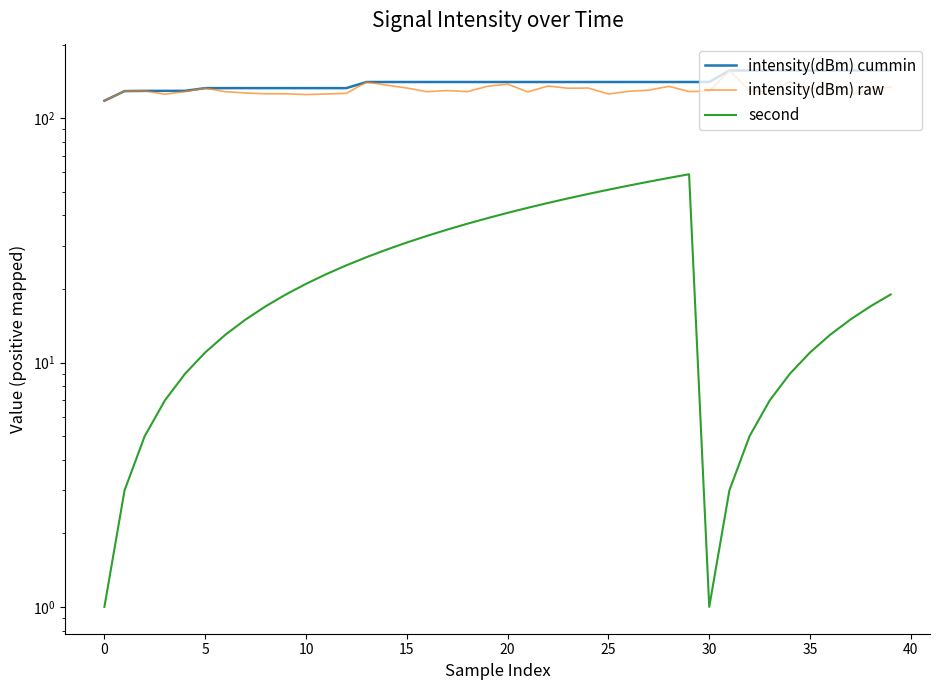

What is the difference between the second highest and minimum values in the second series?

56.0